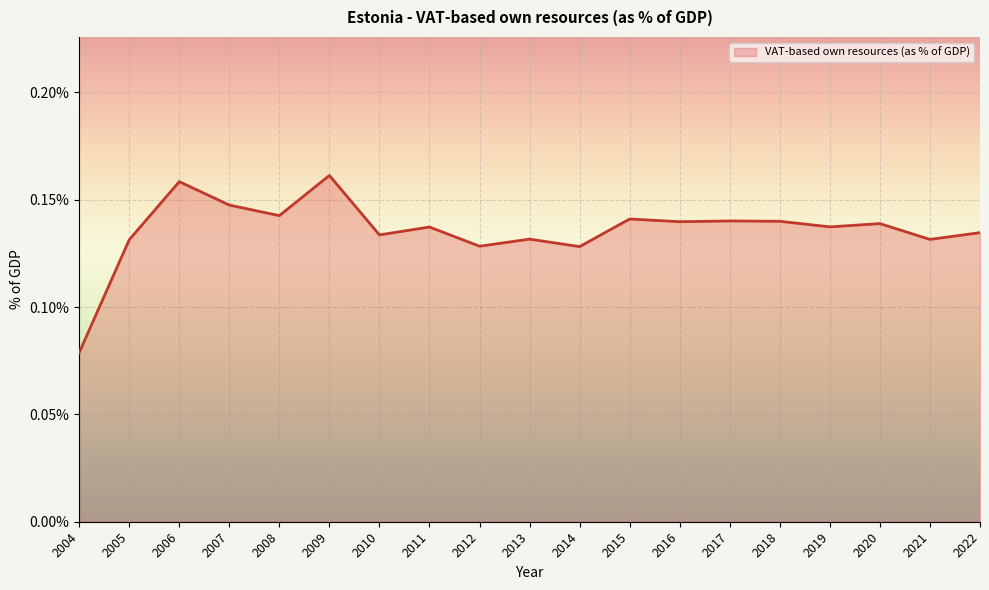

Which category has the lowest value across all series?

2004